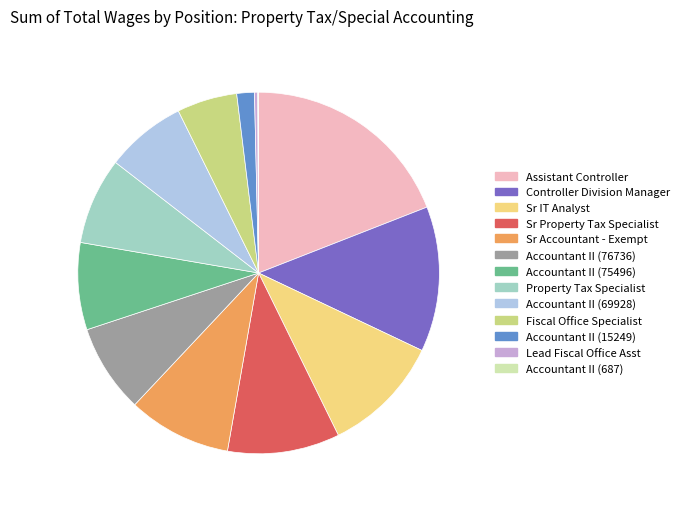

Is there a majority slice in this chart?

No